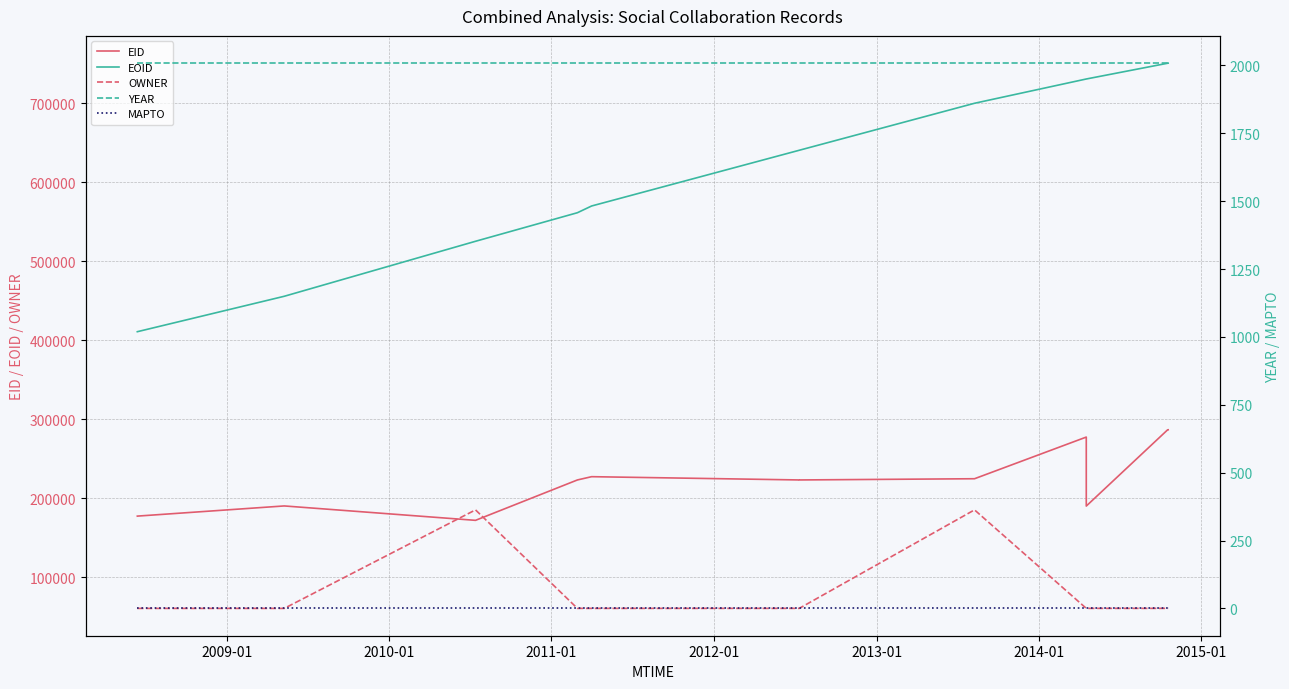

What are all the series names shown in the legend?

EID, EOID, OWNER, YEAR, MAPTO